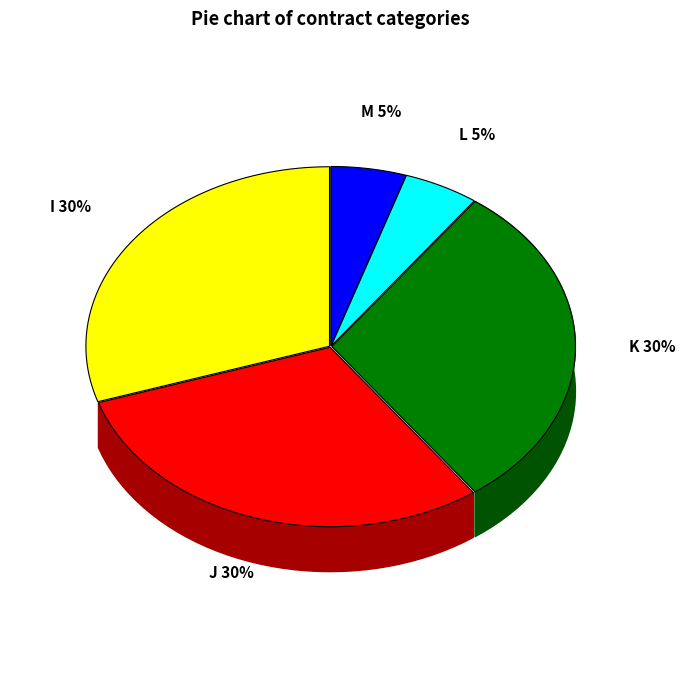

What is the largest slice in the pie chart?

I